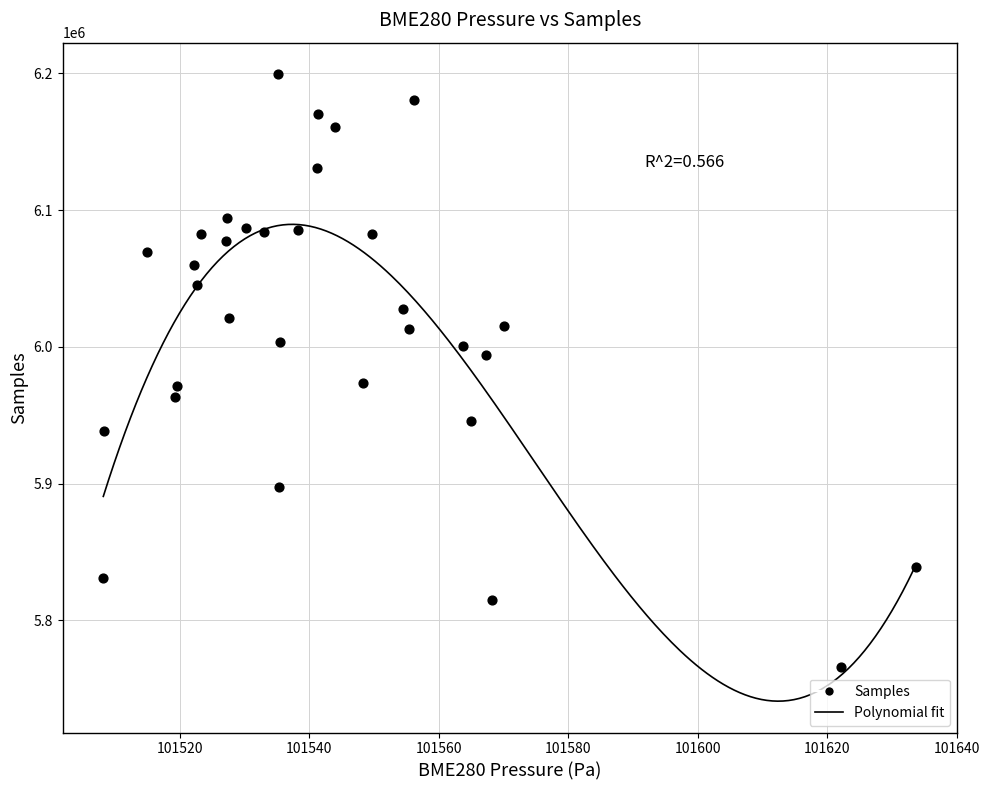

What is the range of Y values (max minus min)?

433838